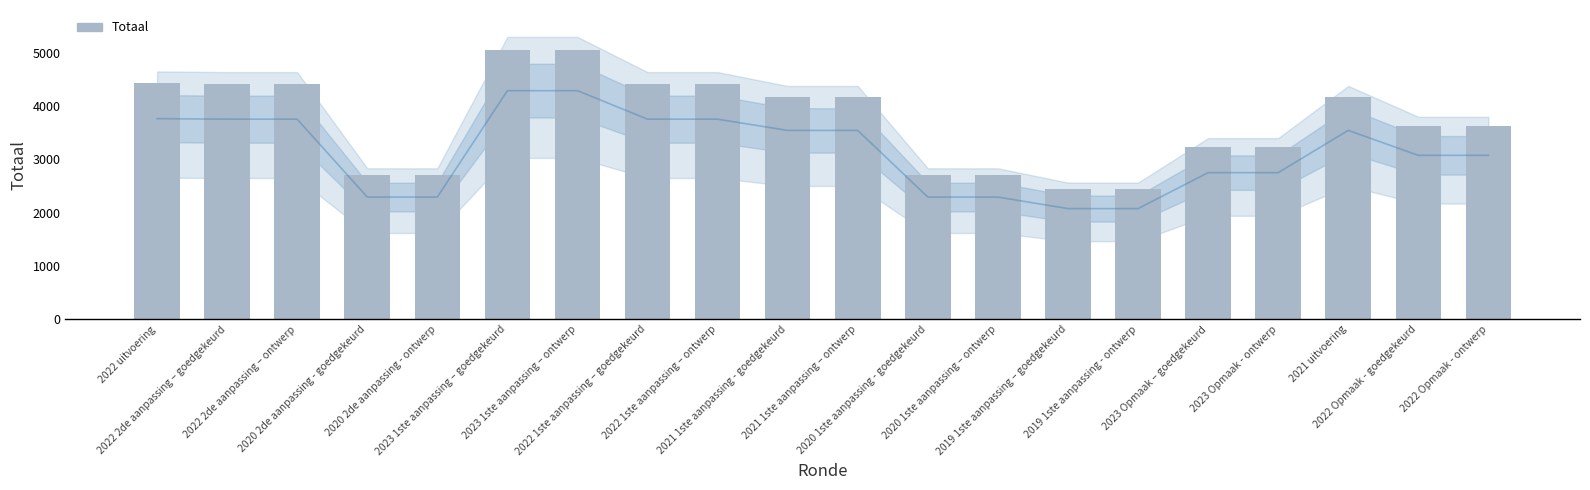

What is the change in value from 2020 2de aanpassing - goedgekeurd to 2023 Opmaak - ontwerp?

+539